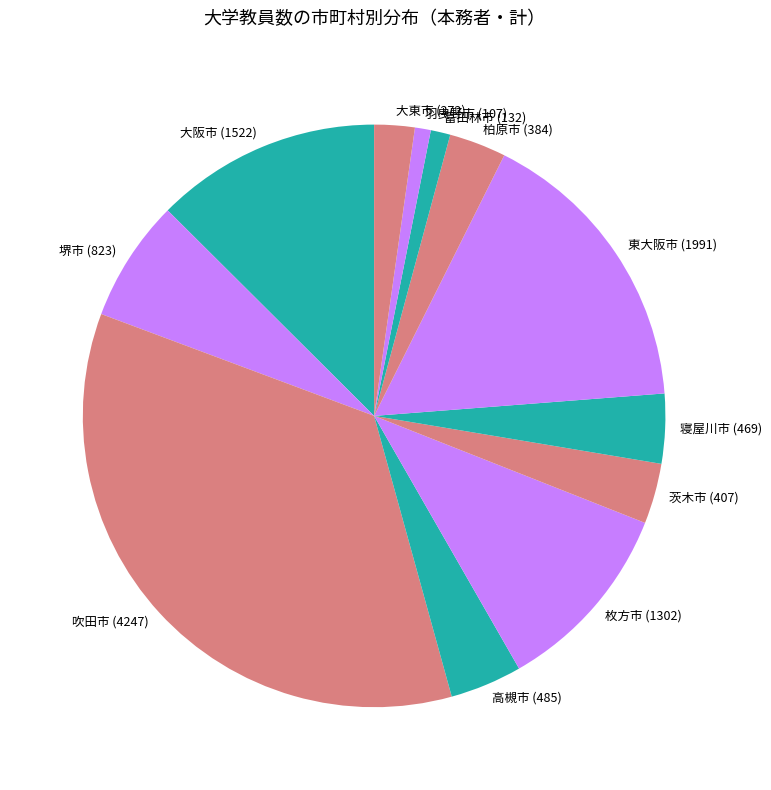

Combined, do 高槻市 (485) and 大東市 (272) account for over 50%?

No